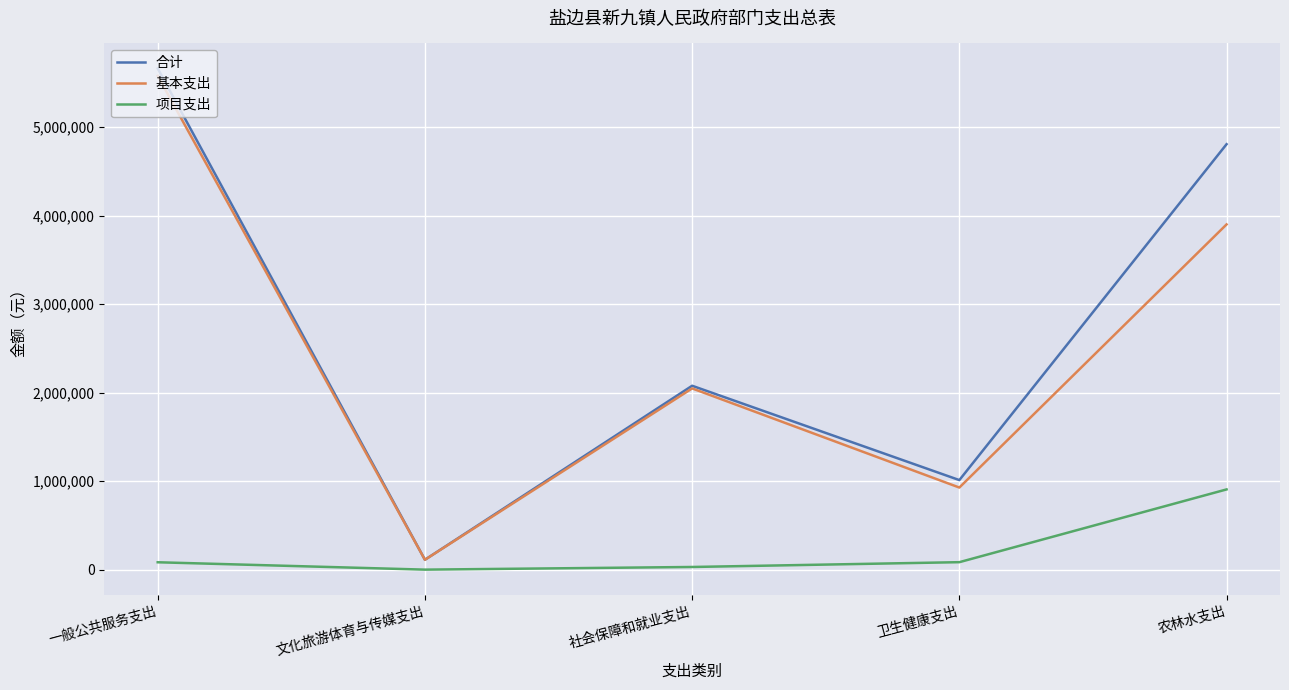

At which label does 合计 first exceed 2078084?

一般公共服务支出